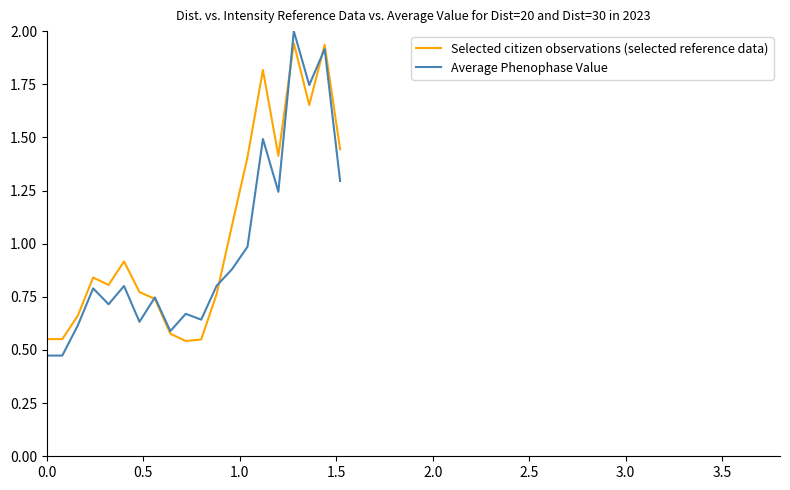

What is the greatest value displayed?

2.0